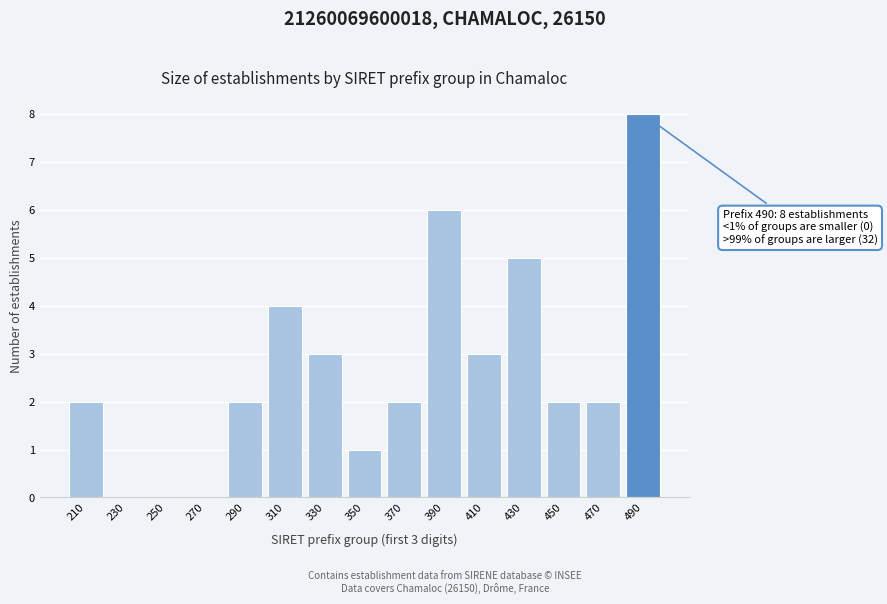

Reading left to right, extract all data points from this chart.

210=2	230=0	250=0	270=0	290=2	310=4	330=3	350=1	370=2	390=6	410=3	430=5	450=2	470=2	490=8